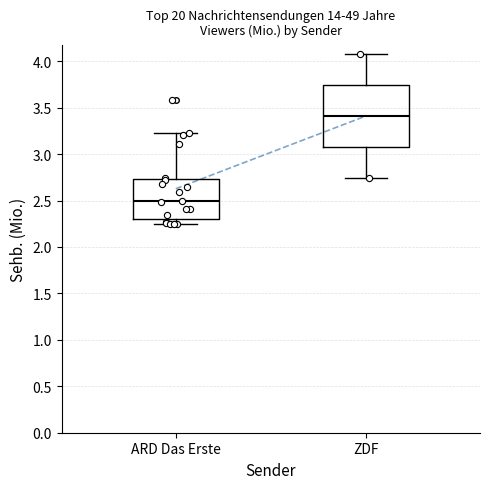

Which box's median line is the lowest?

ARD Das Erste